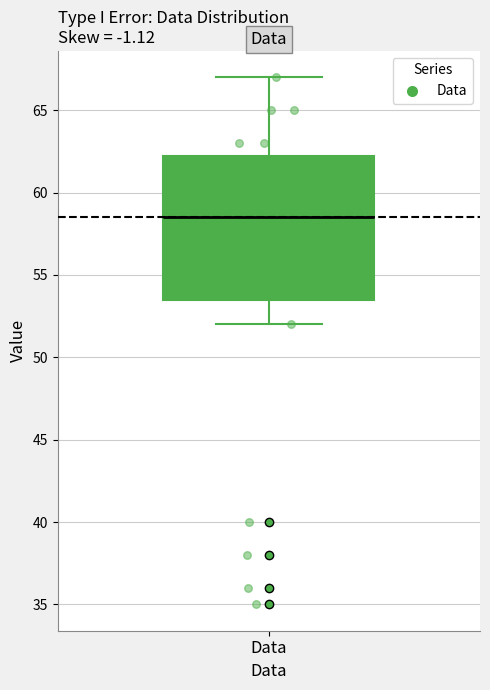

Where does the lower whisker of the box for Data end on the y-axis? The values are not printed on the chart, so give them approximately, as read against the axis.

52.0